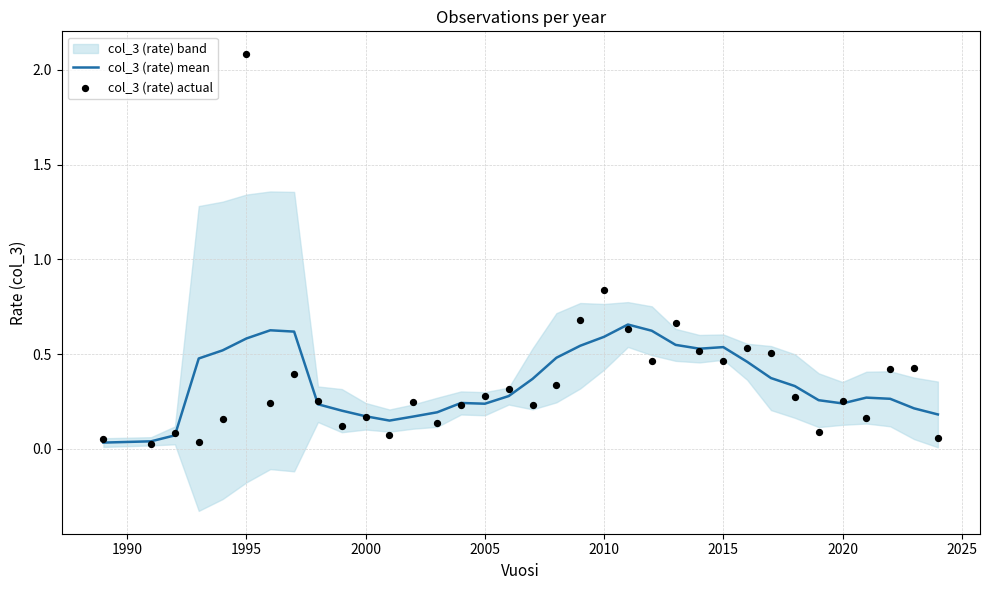

True or false: col_3 (rate) mean has a value of 0.3 at 2015.

False